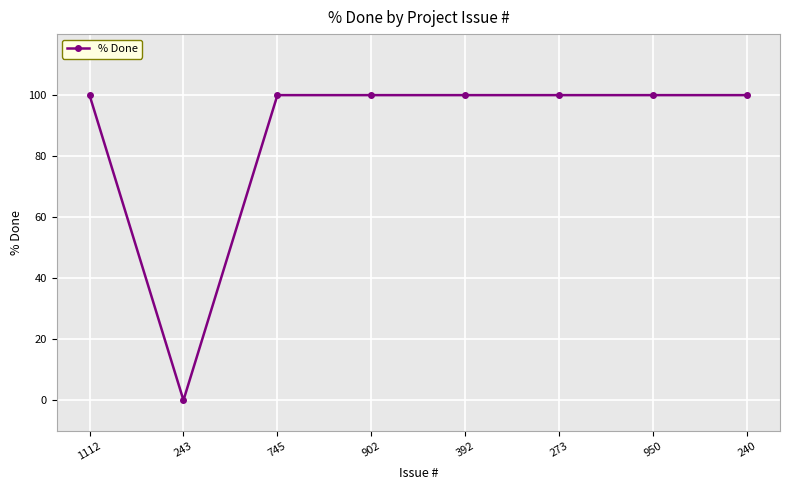

The value at 273 is 100. True or false?

True